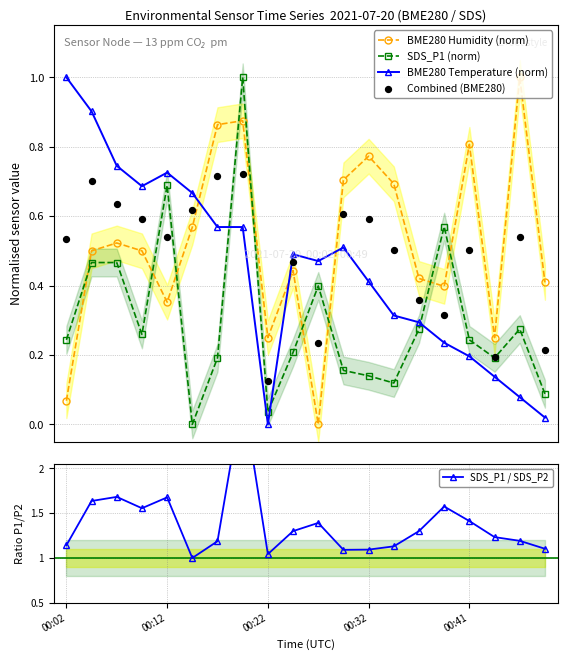

True or false: SDS_P1 (norm) has more than 2 points higher than both neighbors.

True